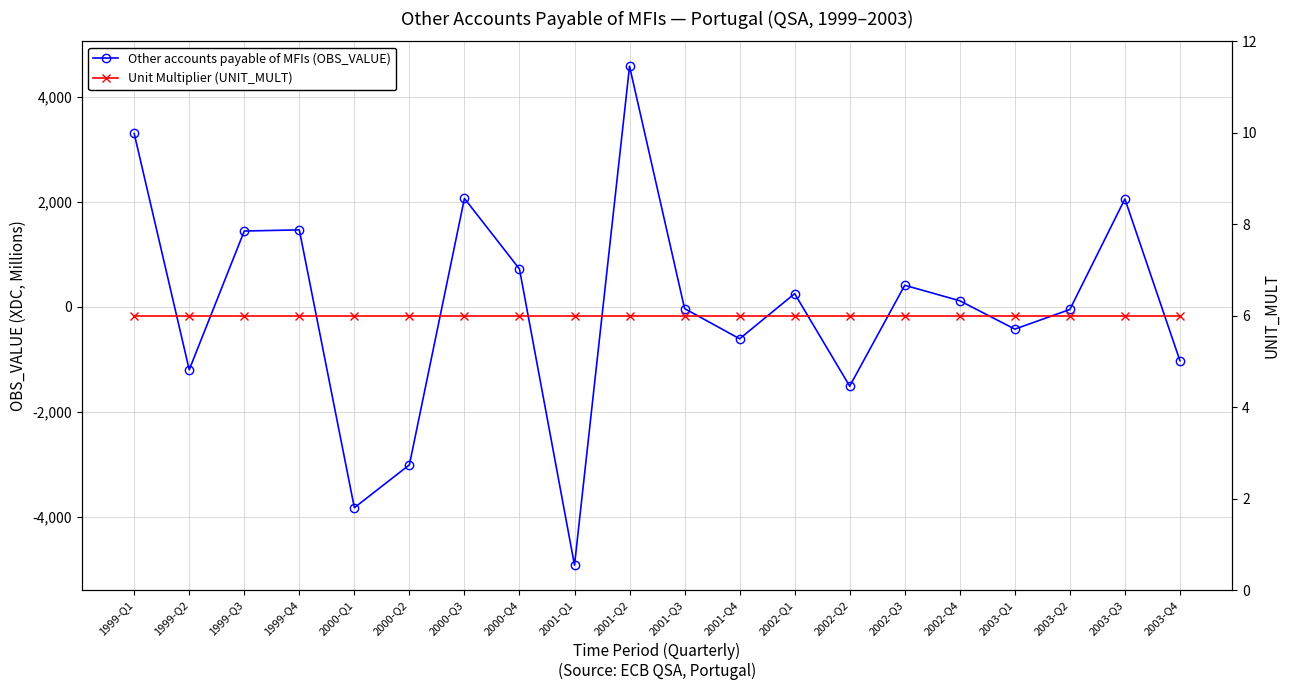

What is the value of the Unit Multiplier (UNIT_MULT) point at the 13th from the left?

6.0